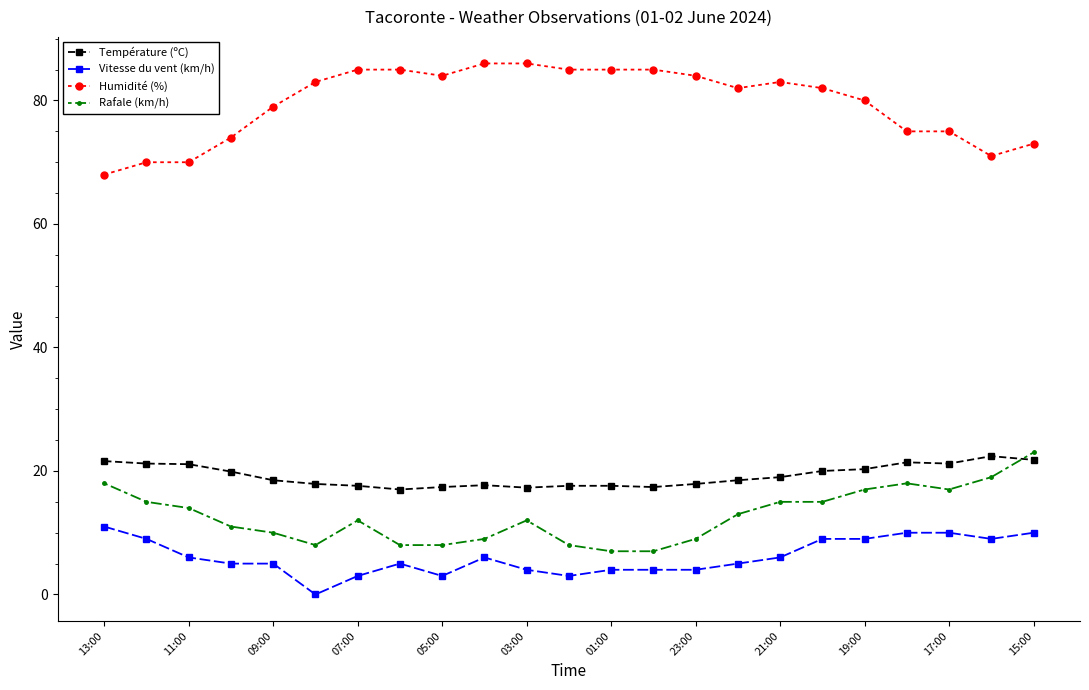

True or false: Vitesse du vent (km/h) and Rafale (km/h) cross at least once.

False